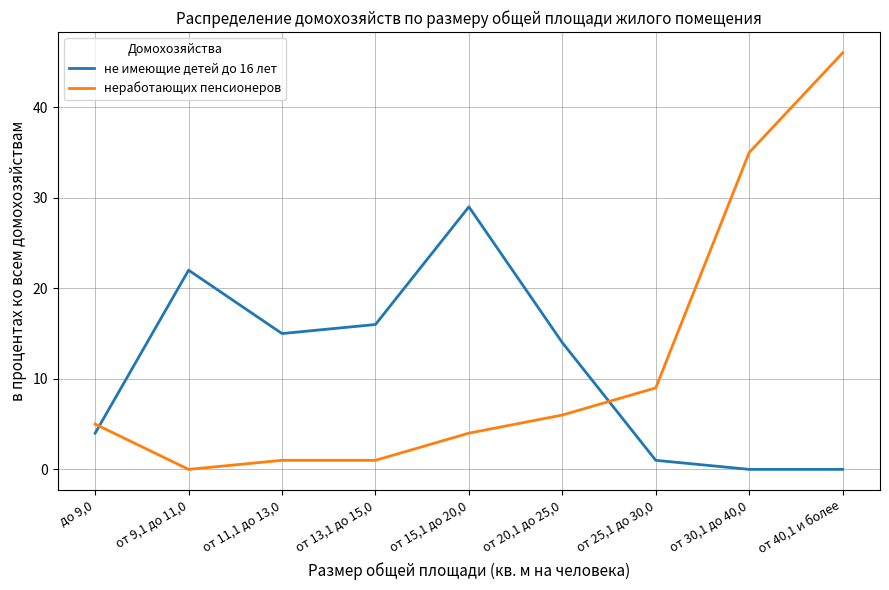

Where is the first local maximum for не имеющие детей до 16 лет?

от 9,1 до 11,0